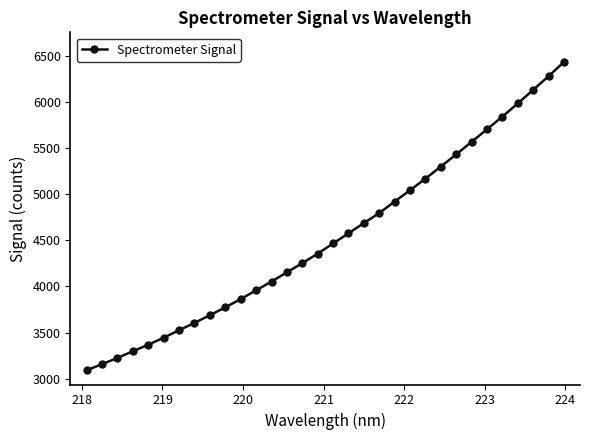

How many data points are above 4465?

16